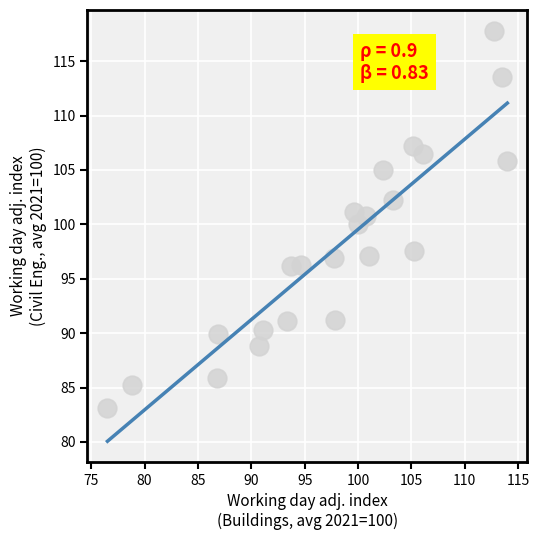

What is the range of X values (max minus min)?

37.5